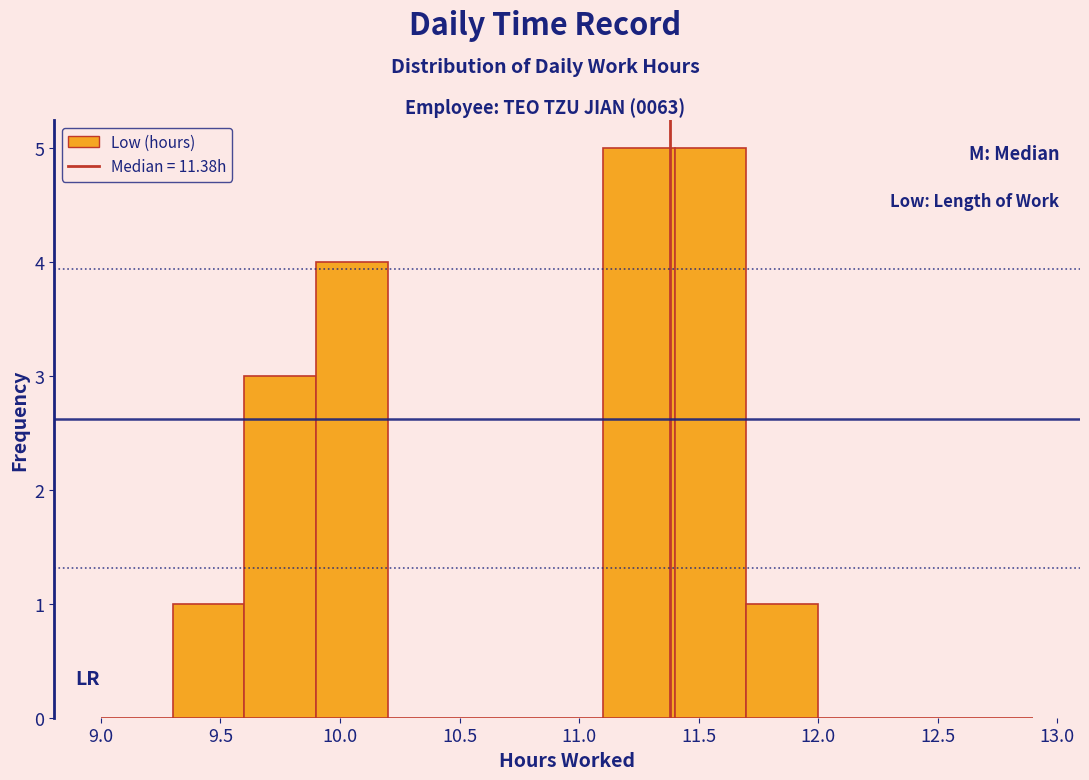

How tall is the bar that spans 11.1 to 11.4 on the x-axis? The values are not printed on the chart, so give them approximately, as read against the axis.

5